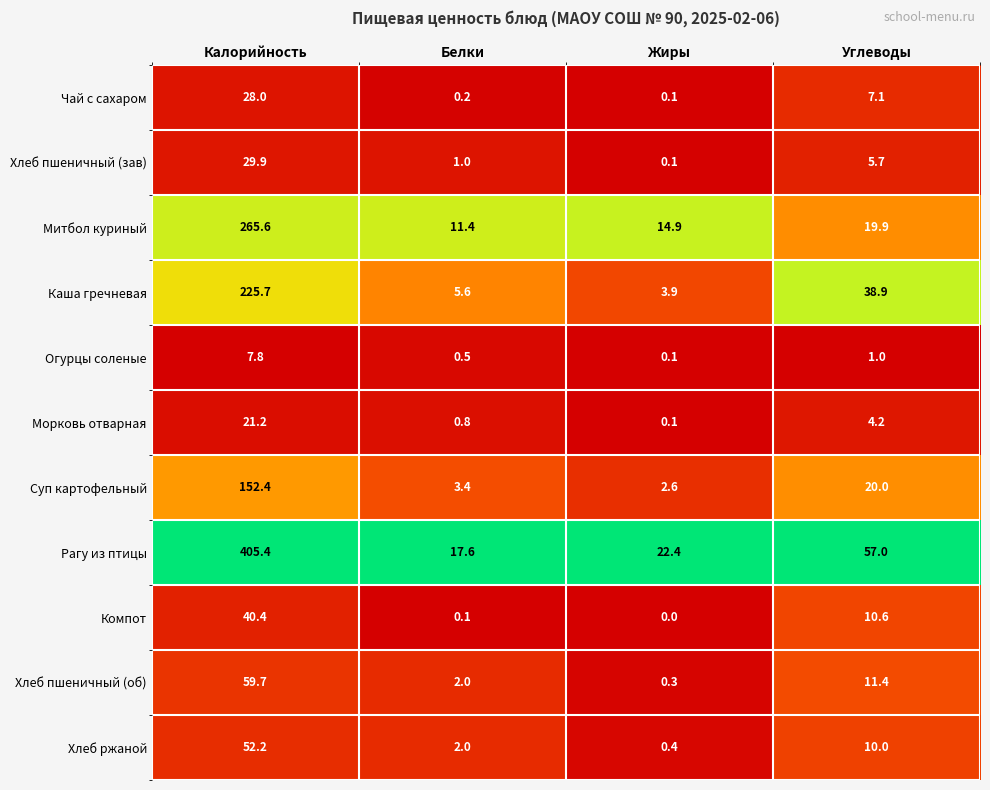

Is it true that Компот equals 10.6 at Углеводы?

True